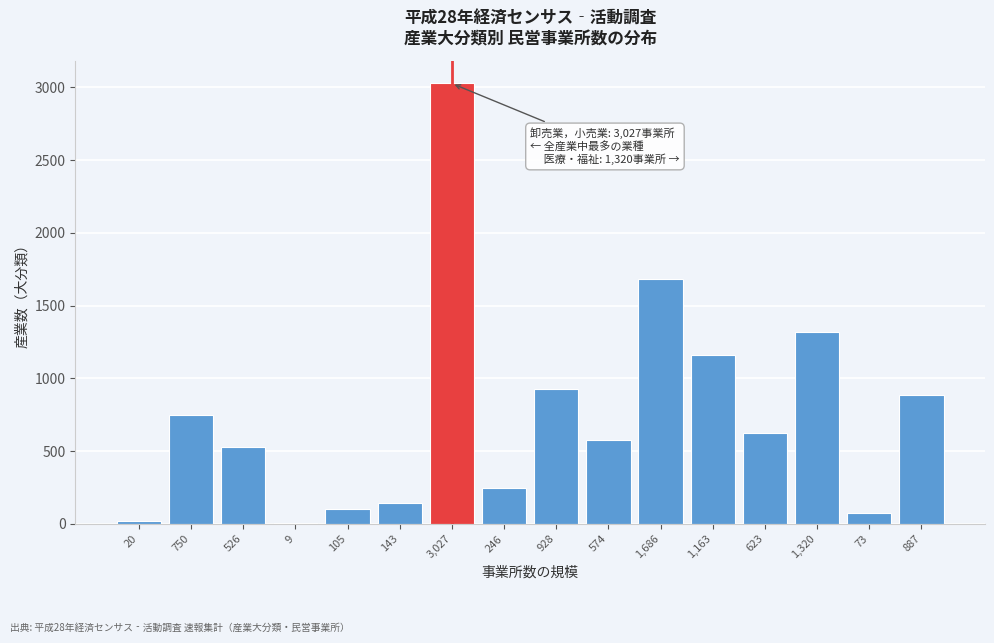

The chart shows a value of 1163 at 1,163. True or false?

True